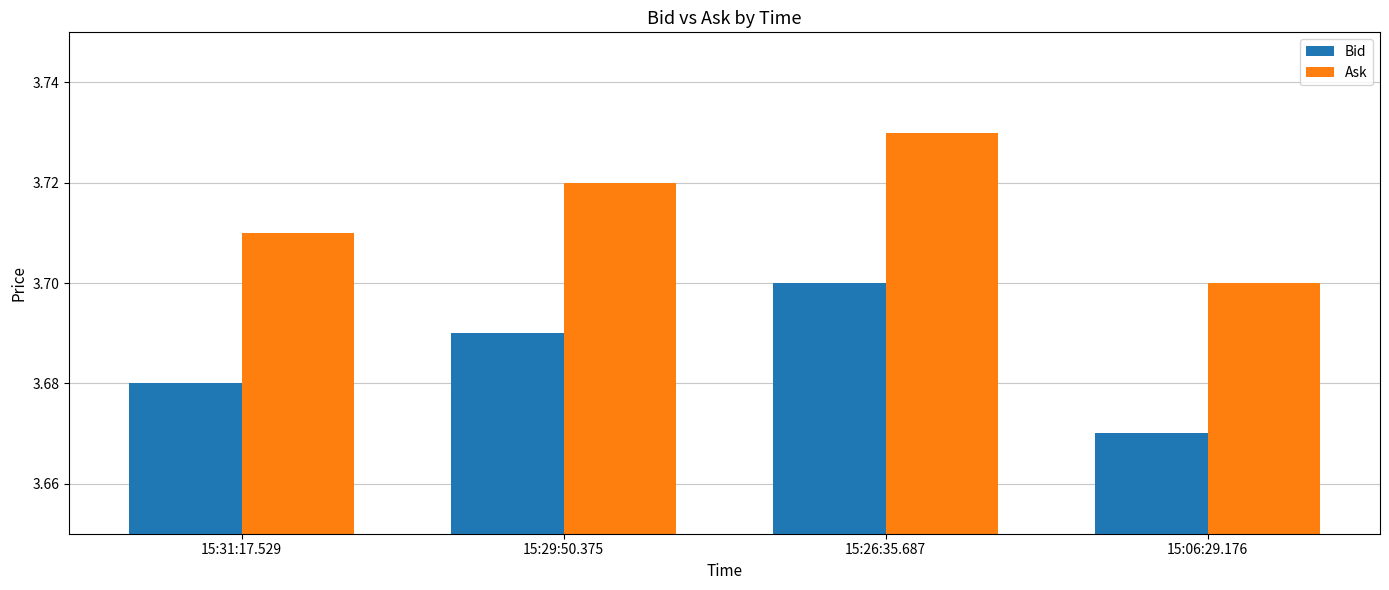

Rank the series at 15:06:29.176 from highest to lowest value.

Ask, Bid